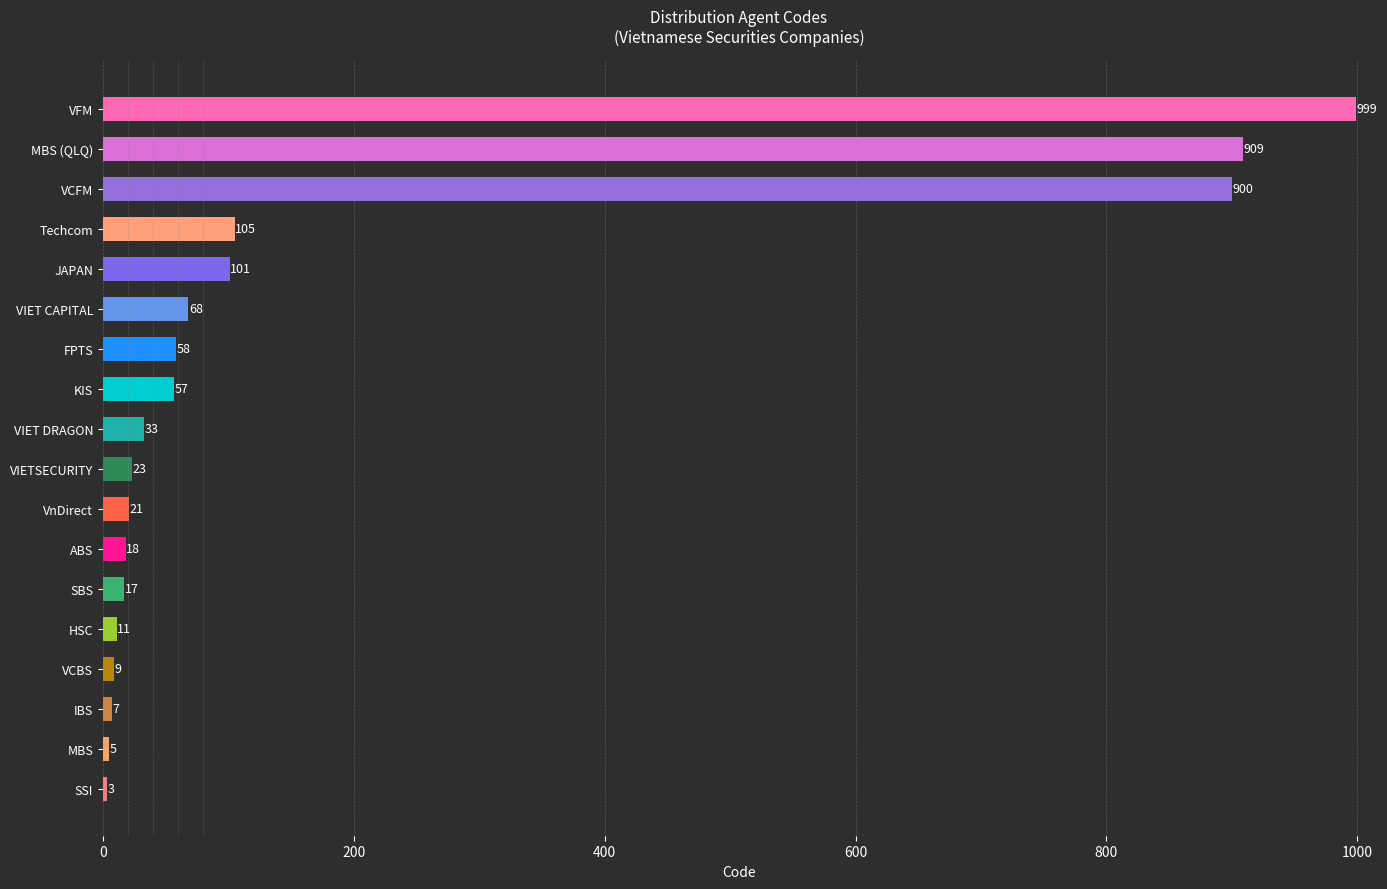

Is it true that the value at MBS (QLQ) is 909?

True